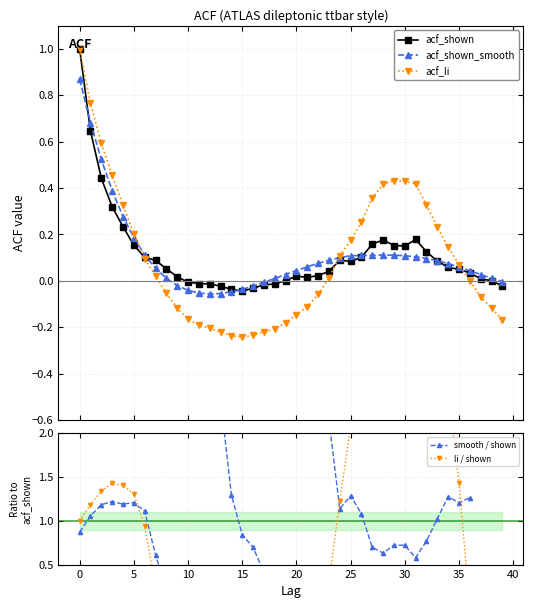

How many distinct data groups are displayed?

5